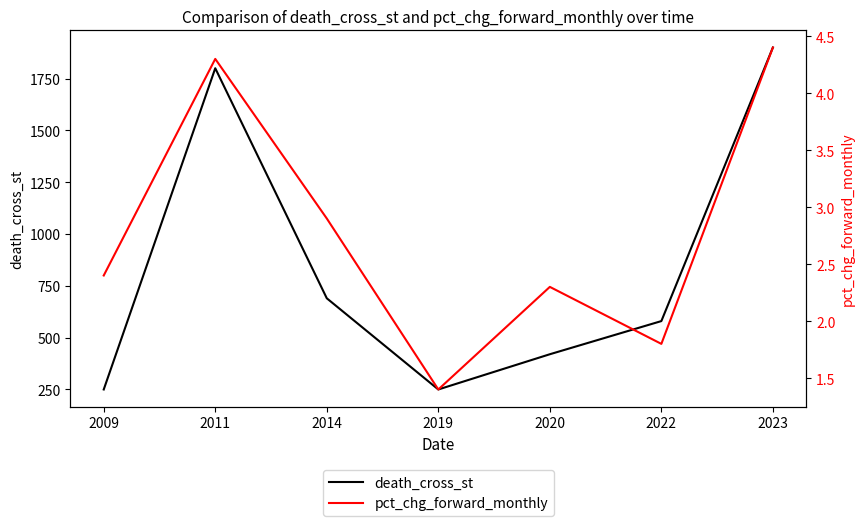

Where is death_cross_st nearest to the value 1075?

2014